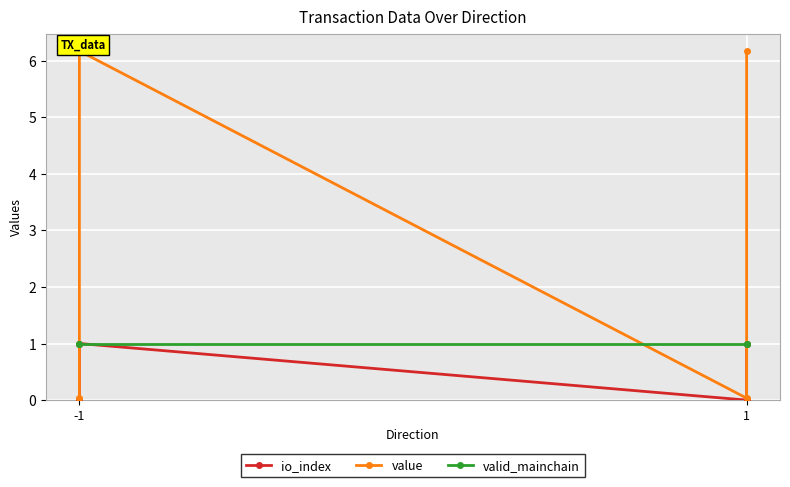

What is the difference between the highest and lowest values at -1?

1.0